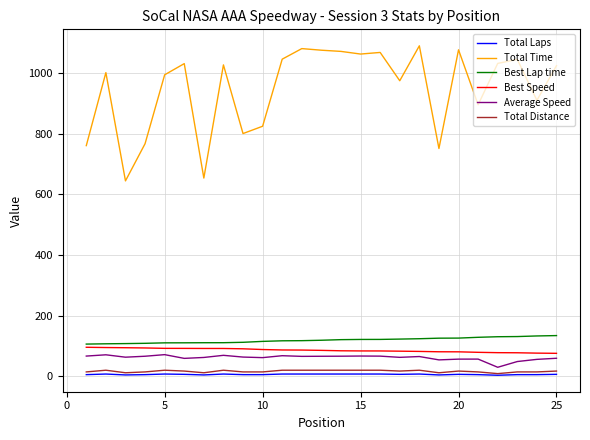

Which series has the largest total across all categories?

Total Time